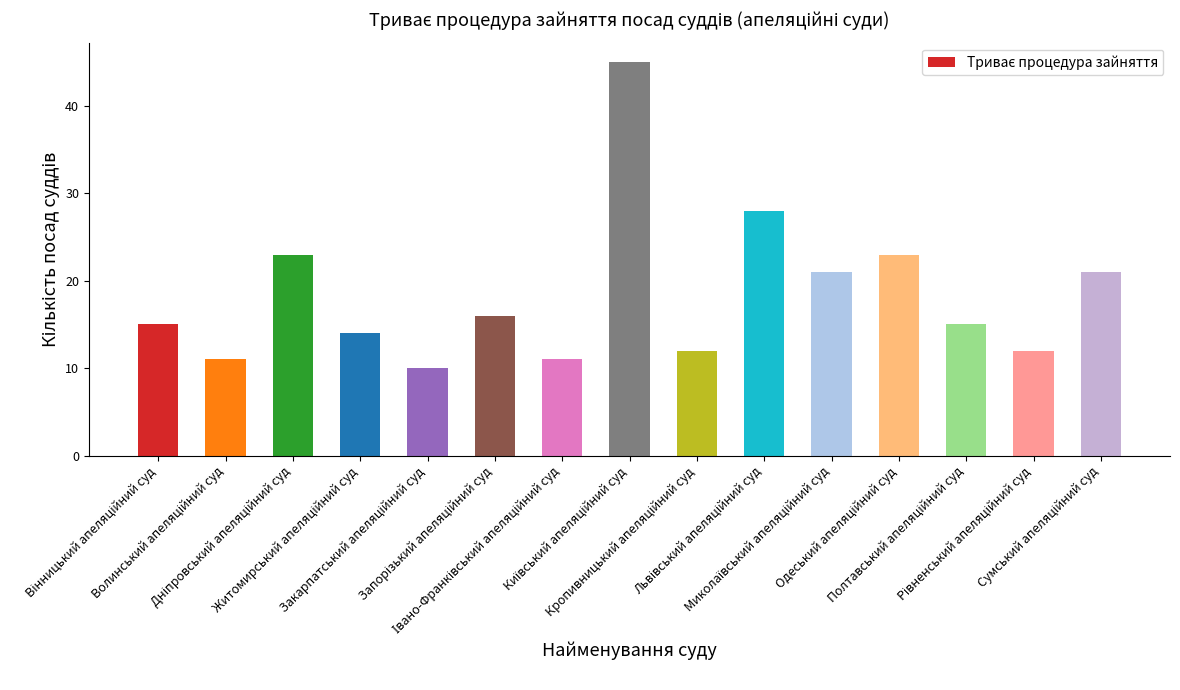

What is the maximum value shown in the chart?

45